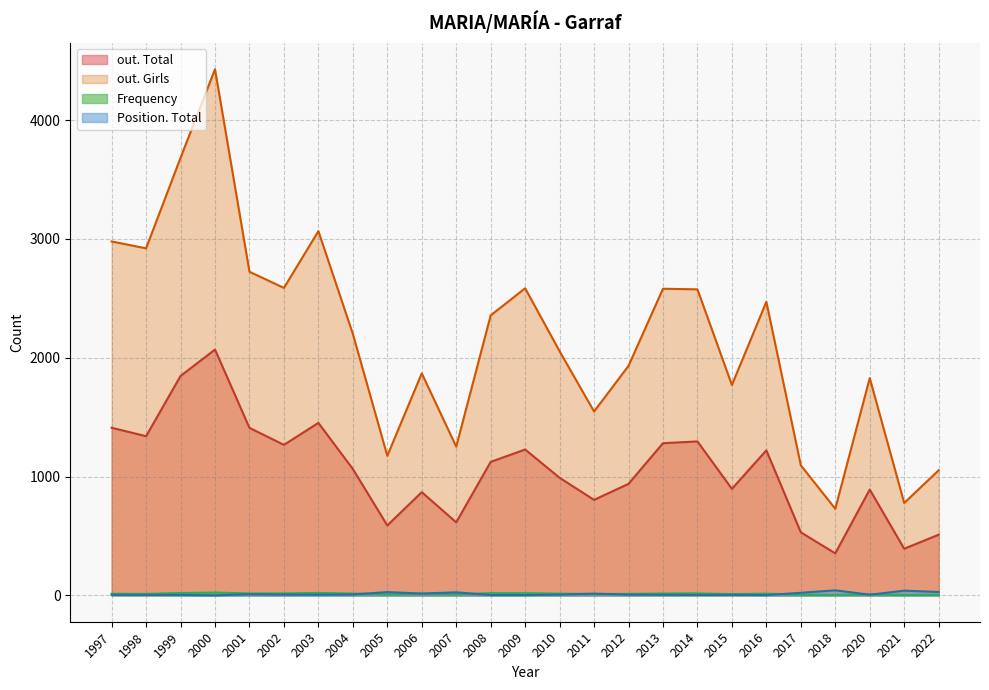

What are all the series names shown in the legend?

out. Total, out. Girls, Frequency, Position. Total